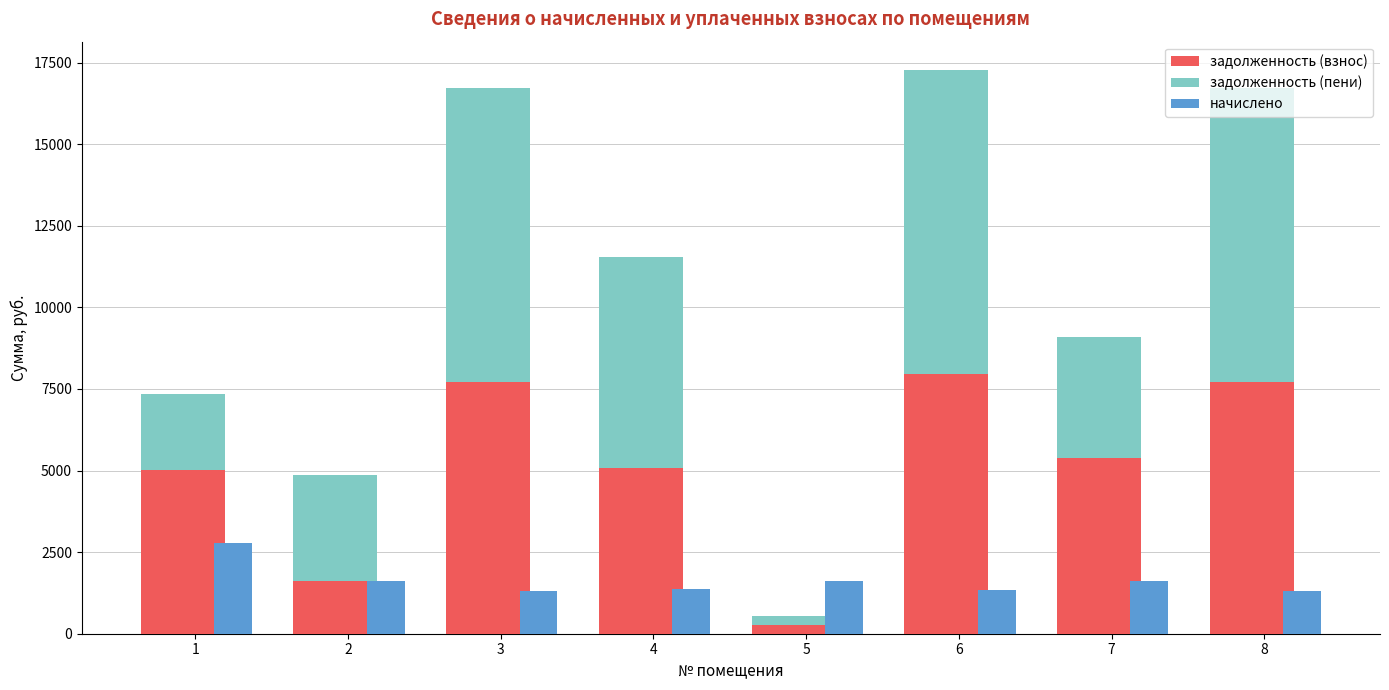

Which label corresponds to the largest value in the chart?

6